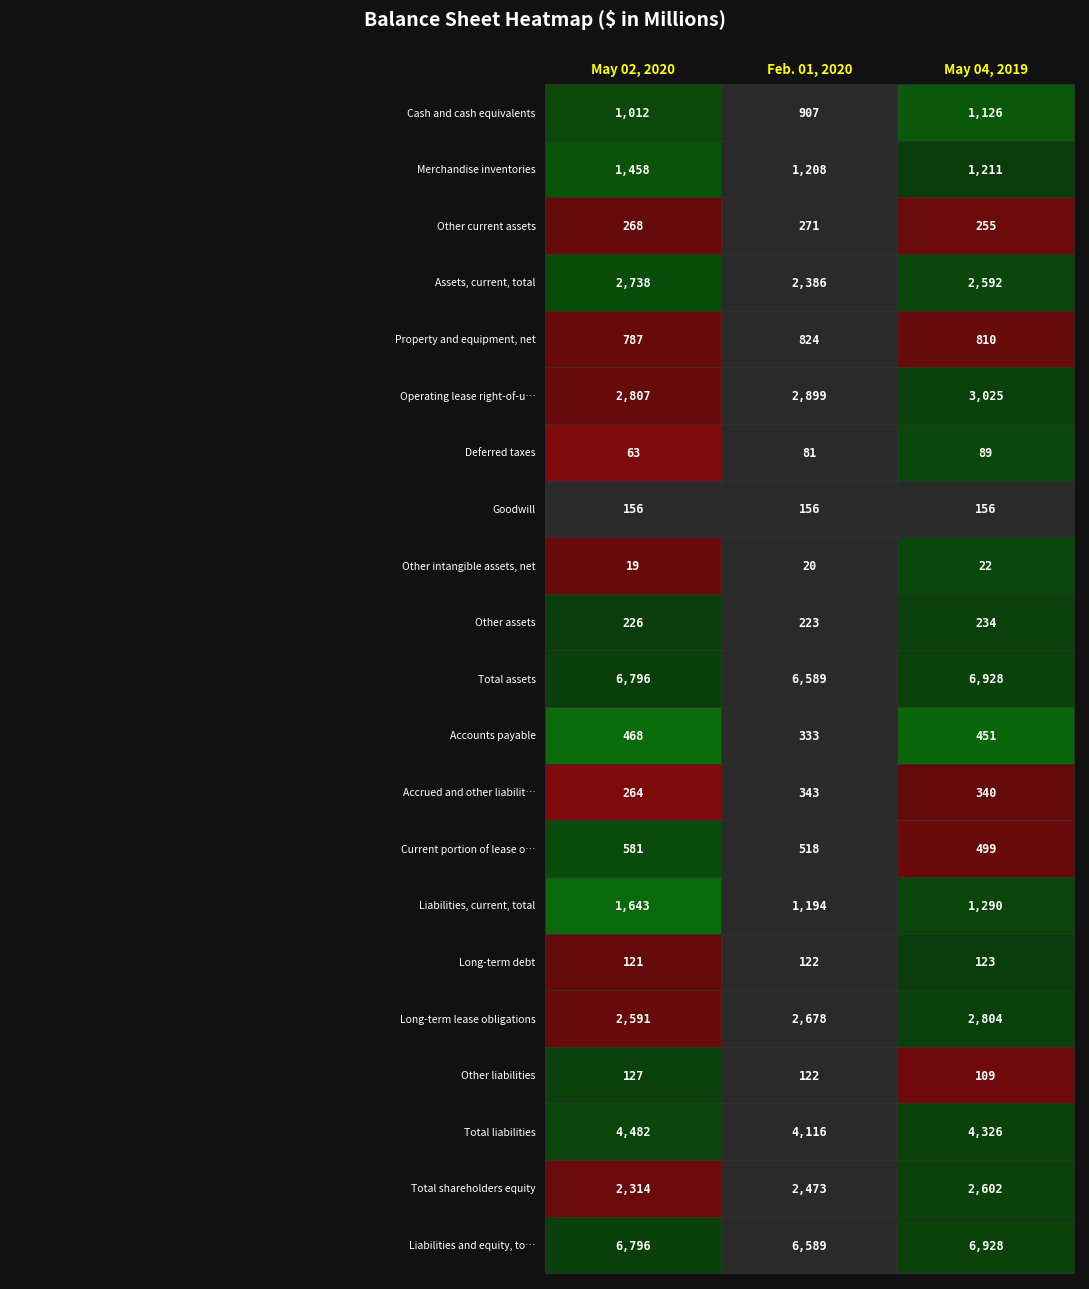

Read the Long-term debt value at Cash and cash equivalents.

121